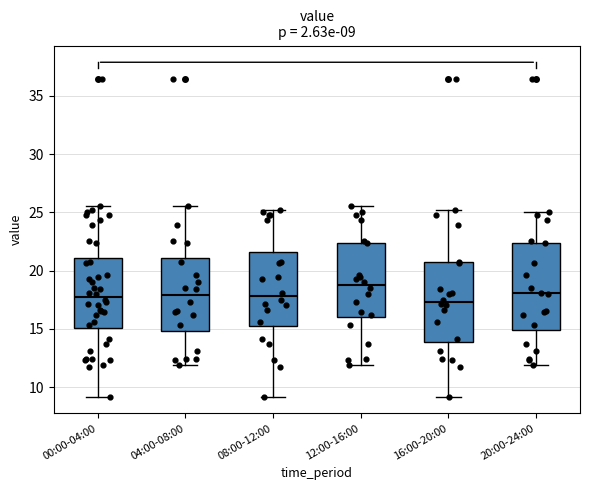

Which box is the tallest, from its lower edge to its upper edge?

20:00-24:00